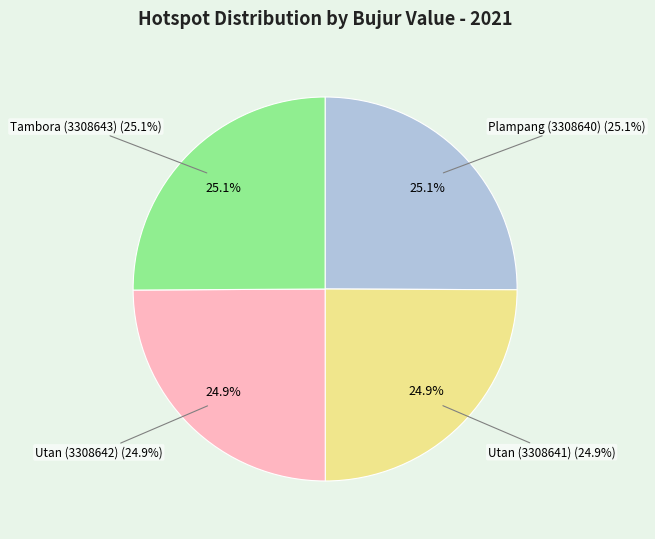

What is the change in value from Utan (3308641) to Tambora (3308643)?

+0.8